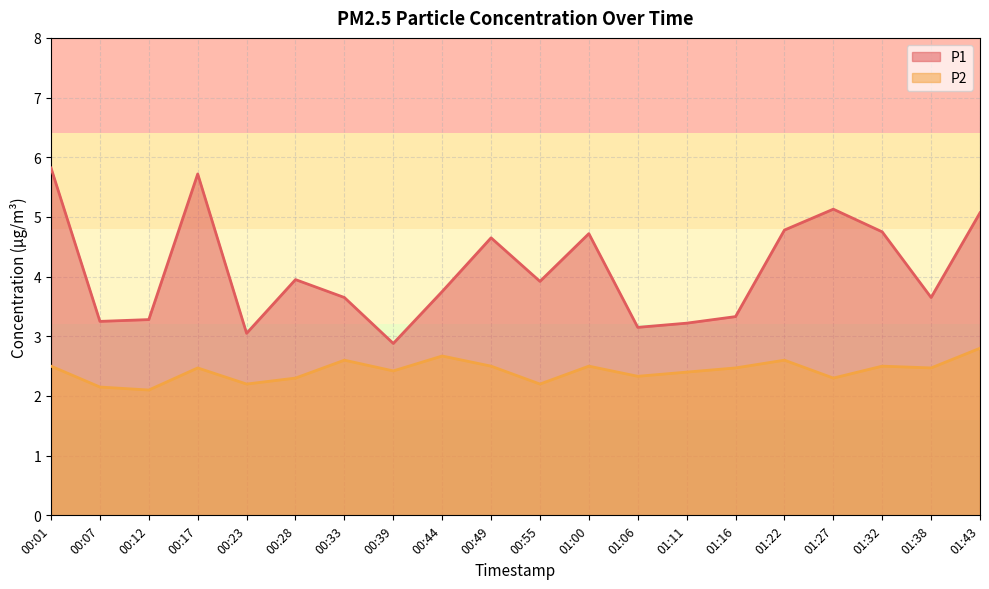

List the labels in order of P1 value, largest first.

00:01, 00:17, 01:27, 01:43, 01:22, 01:32, 01:00, 00:49, 00:28, 00:55, 00:44, 00:33, 01:38, 01:16, 00:12, 00:07, 01:11, 01:06, 00:23, 00:39